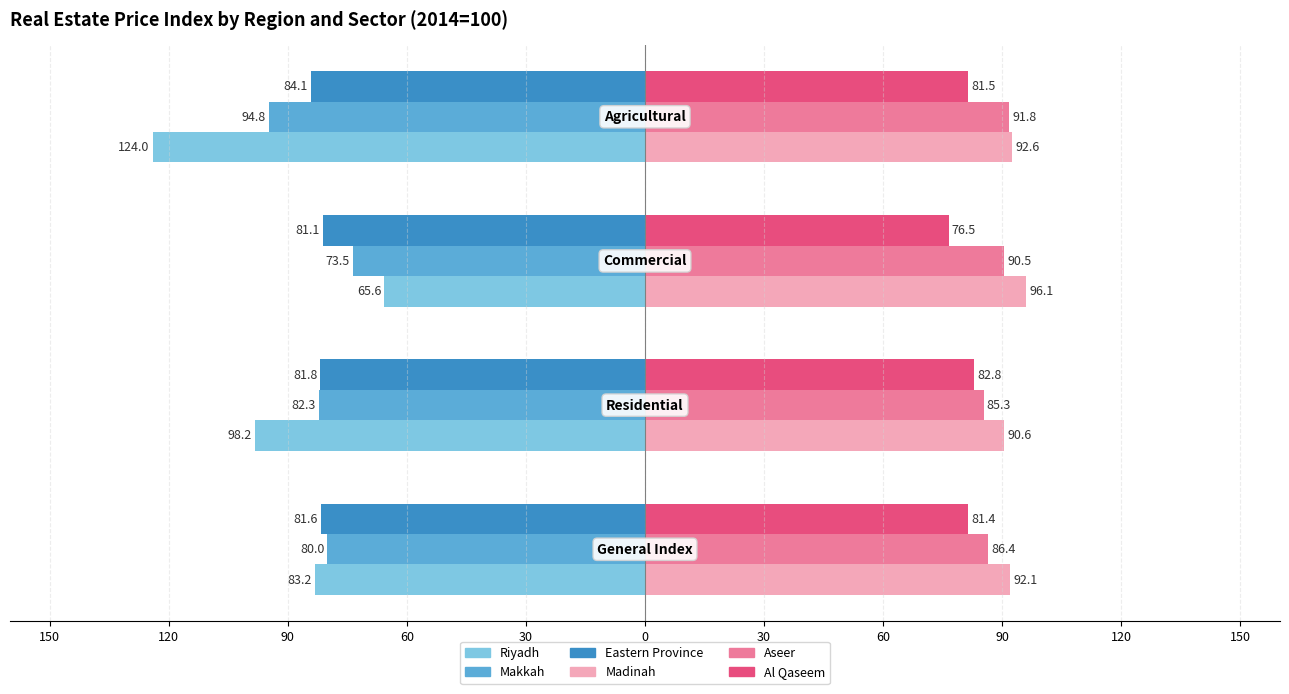

What are all the series names shown in the legend?

Riyadh, Makkah, Eastern Province, Madinah, Aseer, Al Qaseem